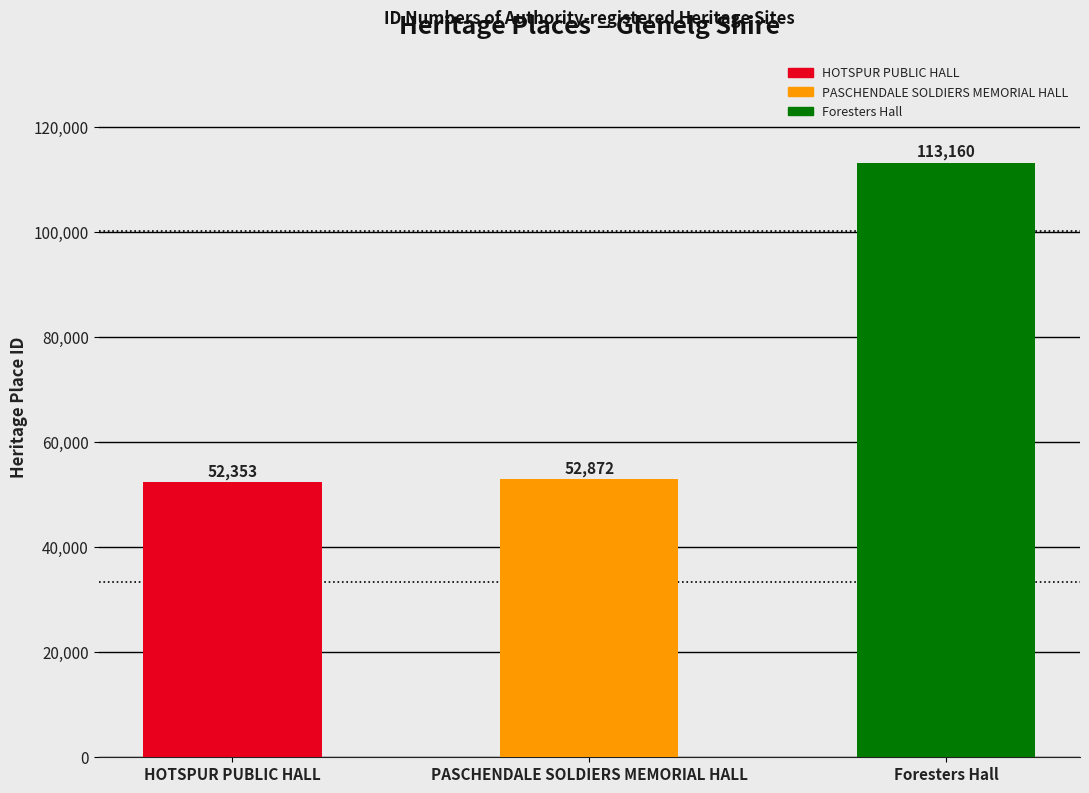

What position from the left is HOTSPUR PUBLIC HALL?

1